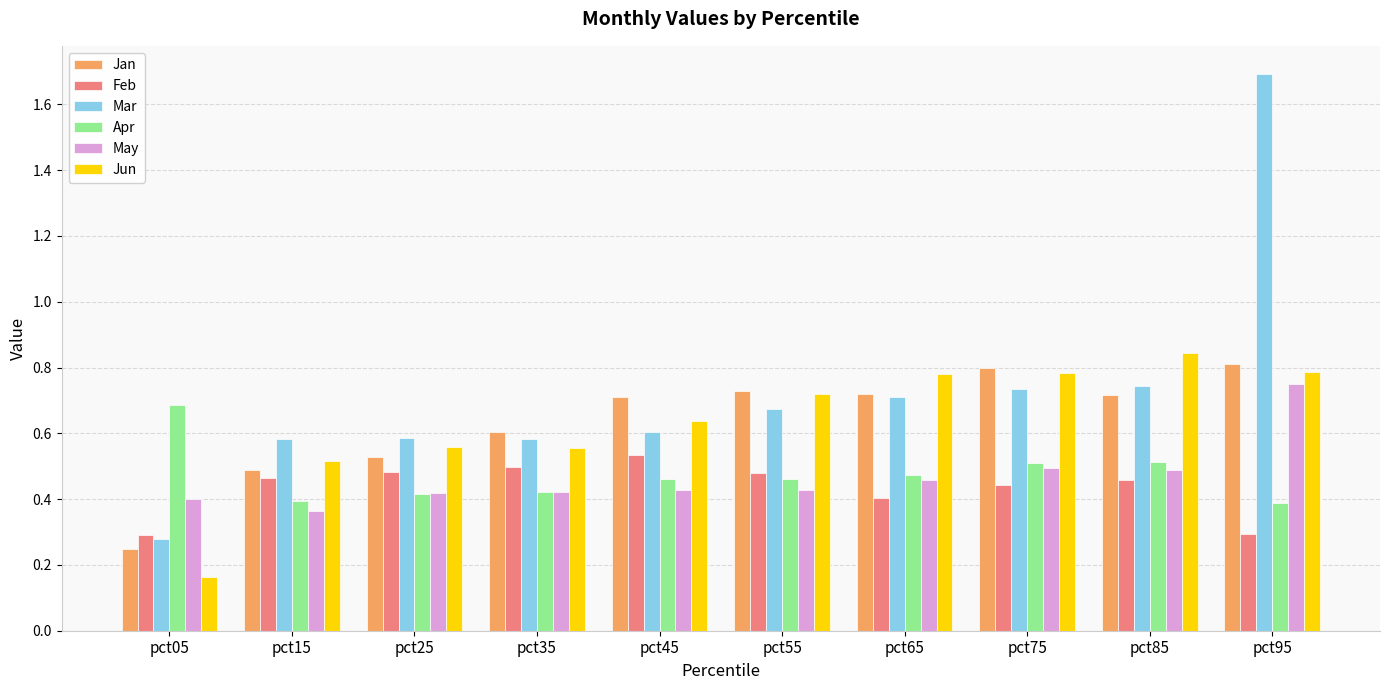

Between pct05 and pct85, which series saw the biggest shift?

Jun